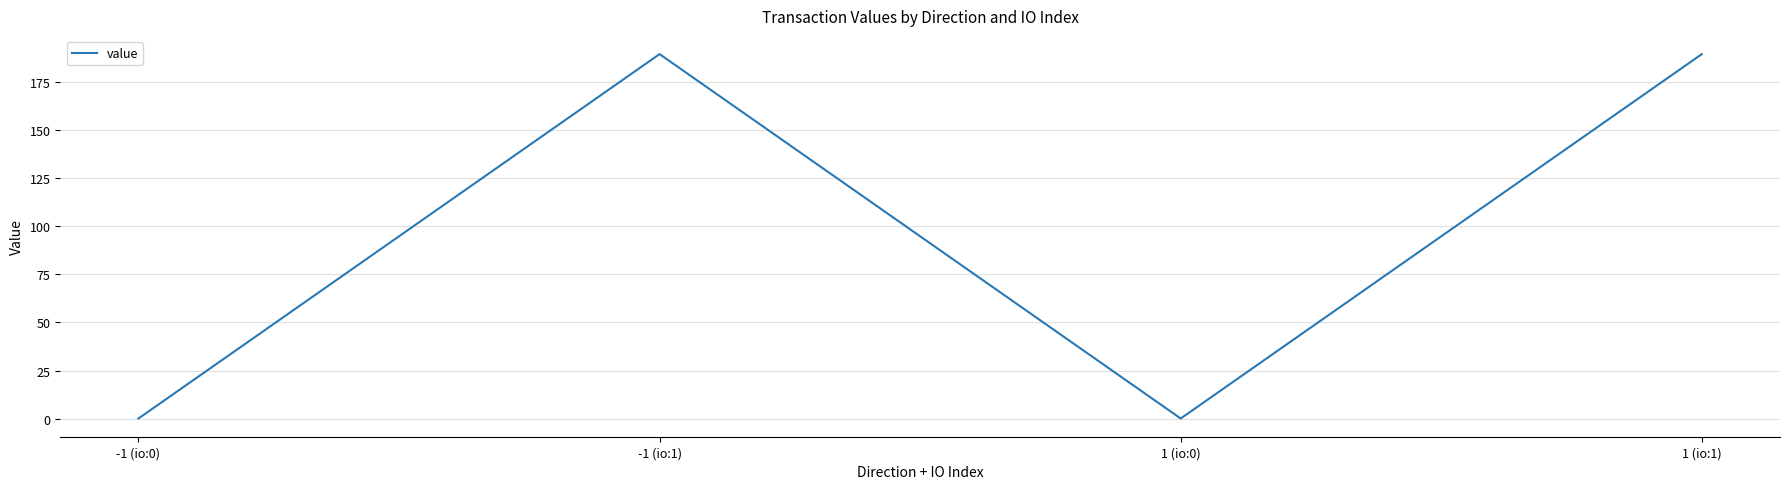

True or false: there are more than 0 points higher than both neighbors.

True